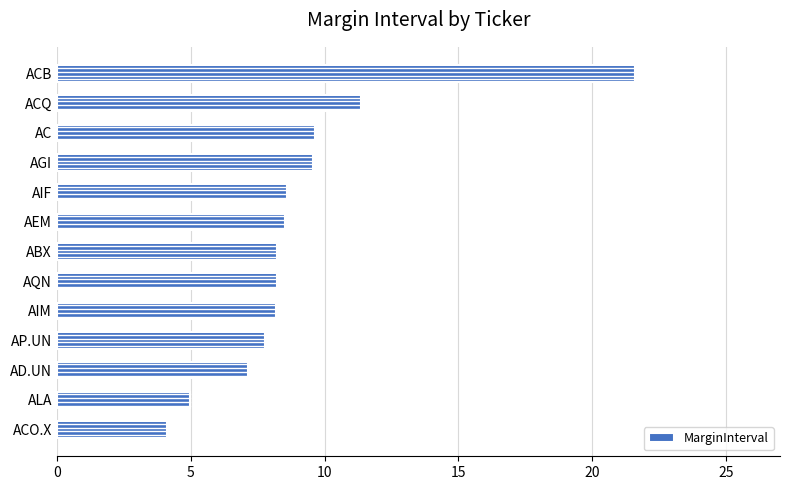

What is the minimum value shown in the chart?

4.1